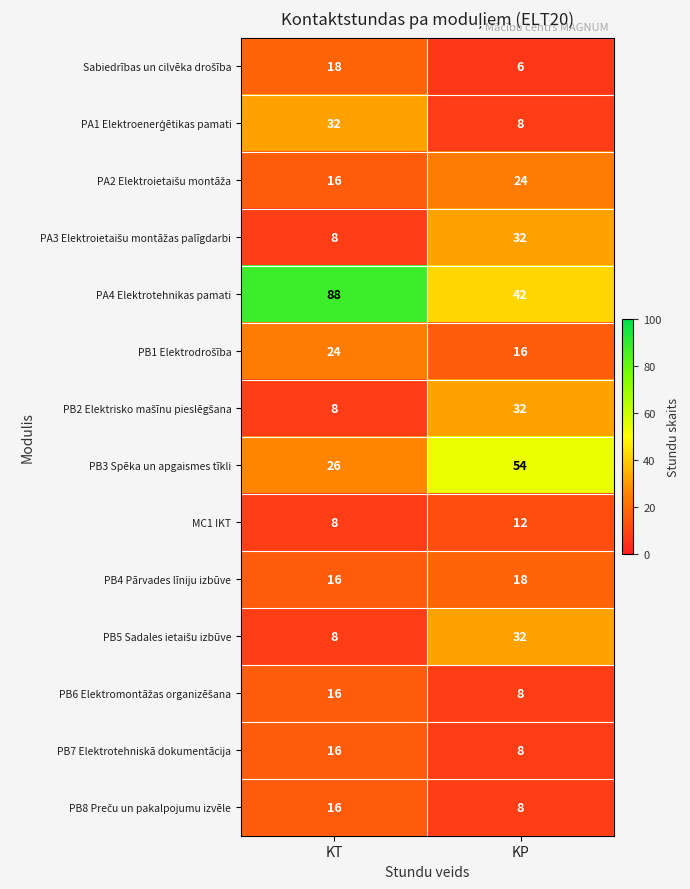

What is the maximum value shown in the chart?

88